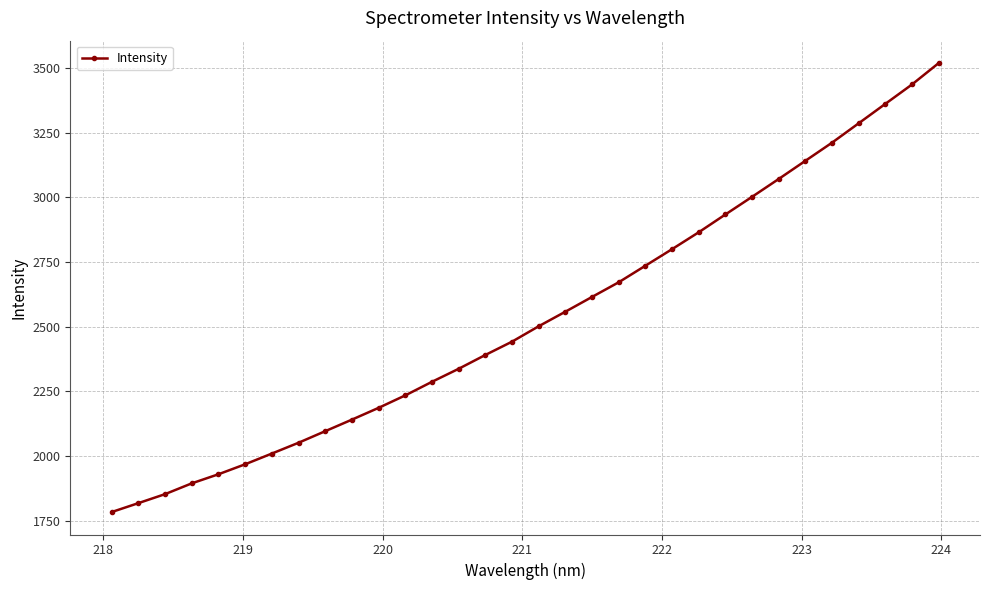

True or false: the data has more than 2 interior local peaks.

False